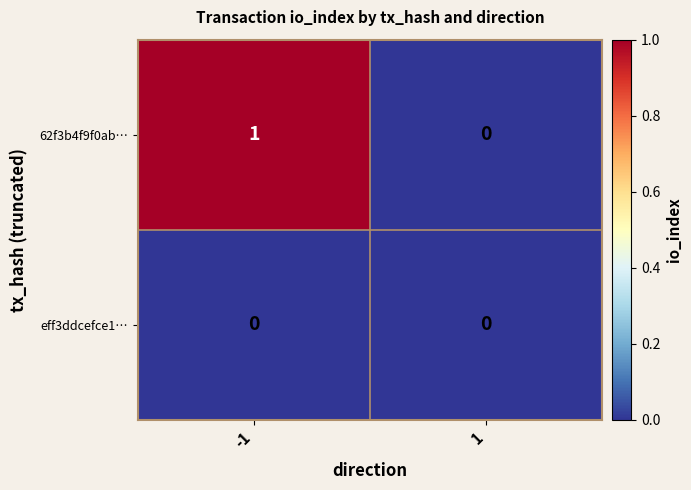

Which series has the largest total across all categories?

62f3b4f9f0ab…